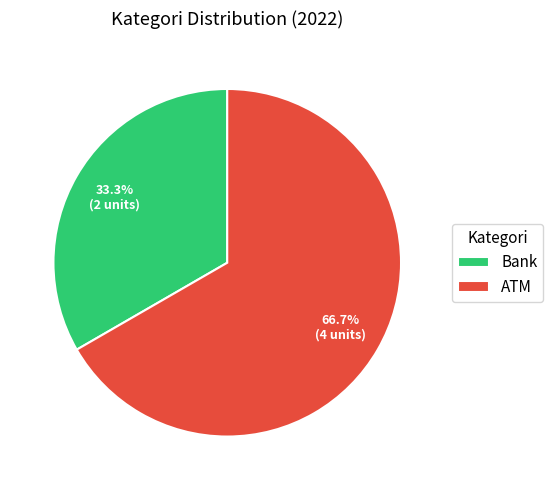

Approximately how many times larger is the value at ATM compared to Bank?

2.0